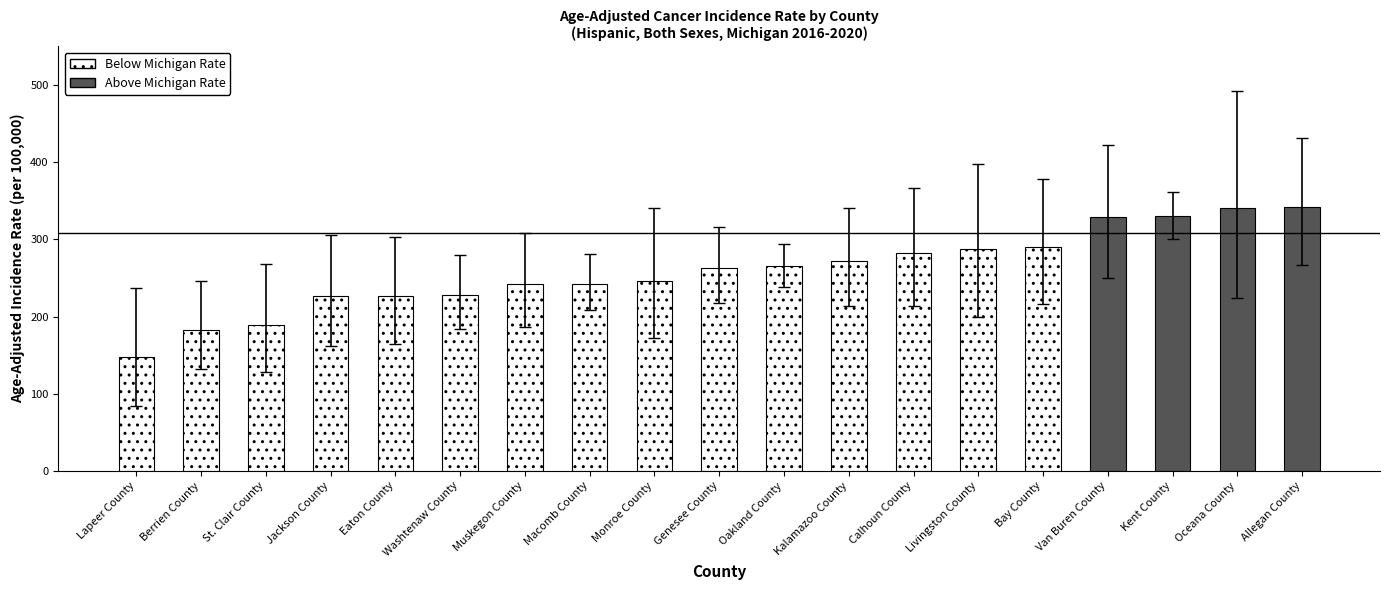

Is the value of Lower 95% CI at Van Buren County greater than the value of Age-Adjusted Incidence Rate at Eaton County?

Yes